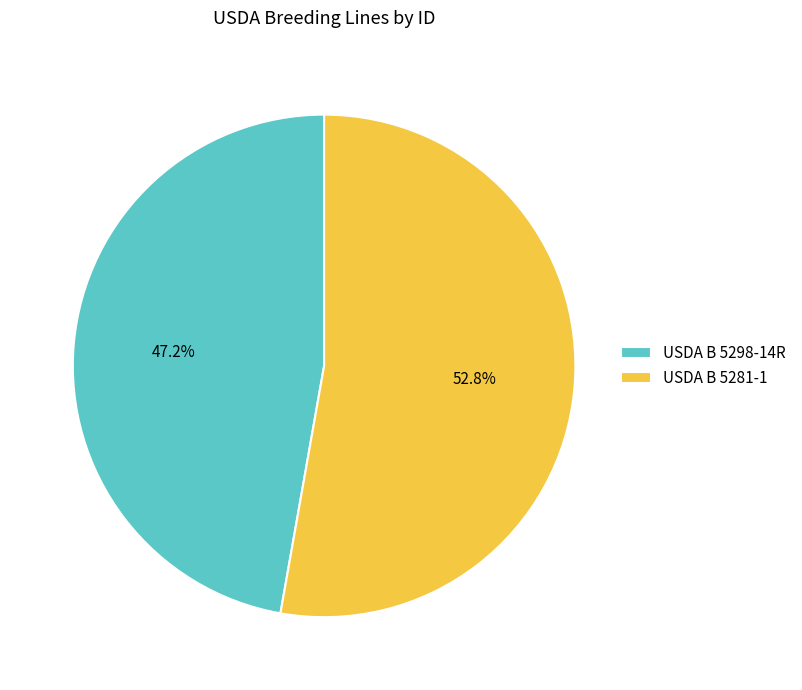

Does any single category account for the majority?

Yes